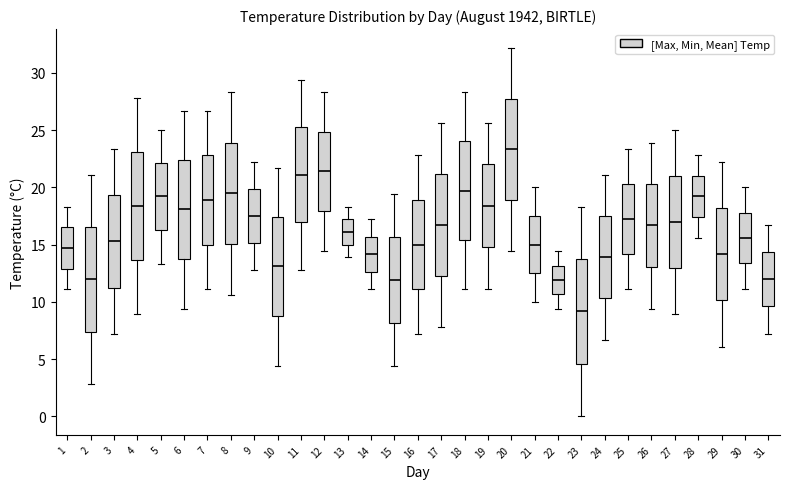

Which box's median line is the highest?

20